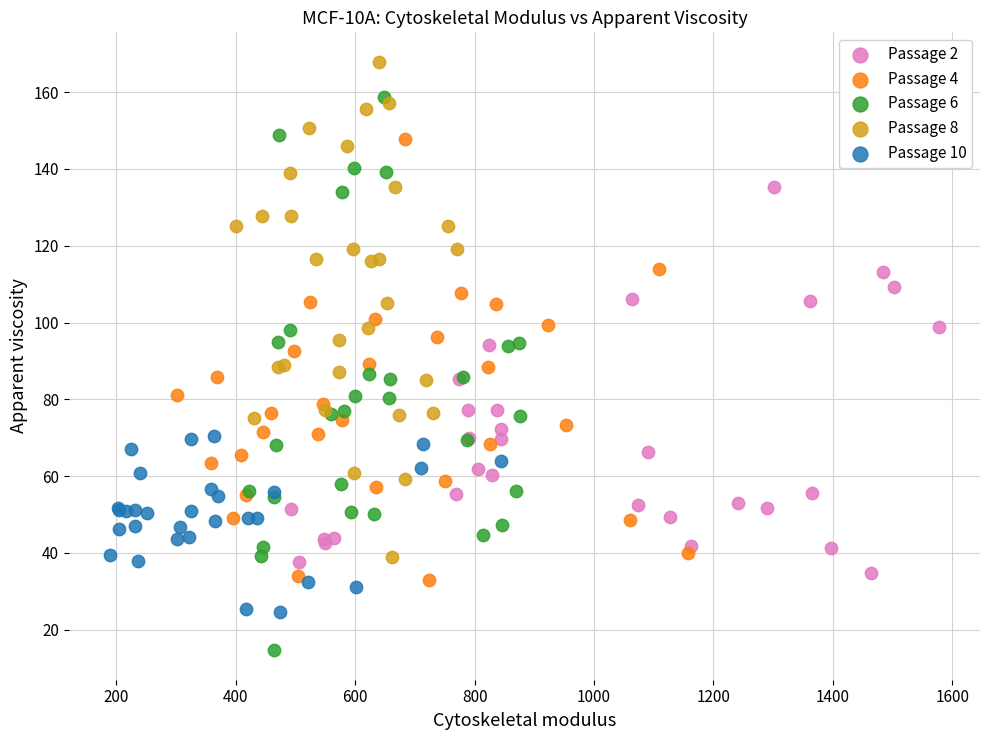

Which series contains the lowest Y value?

Passage 6